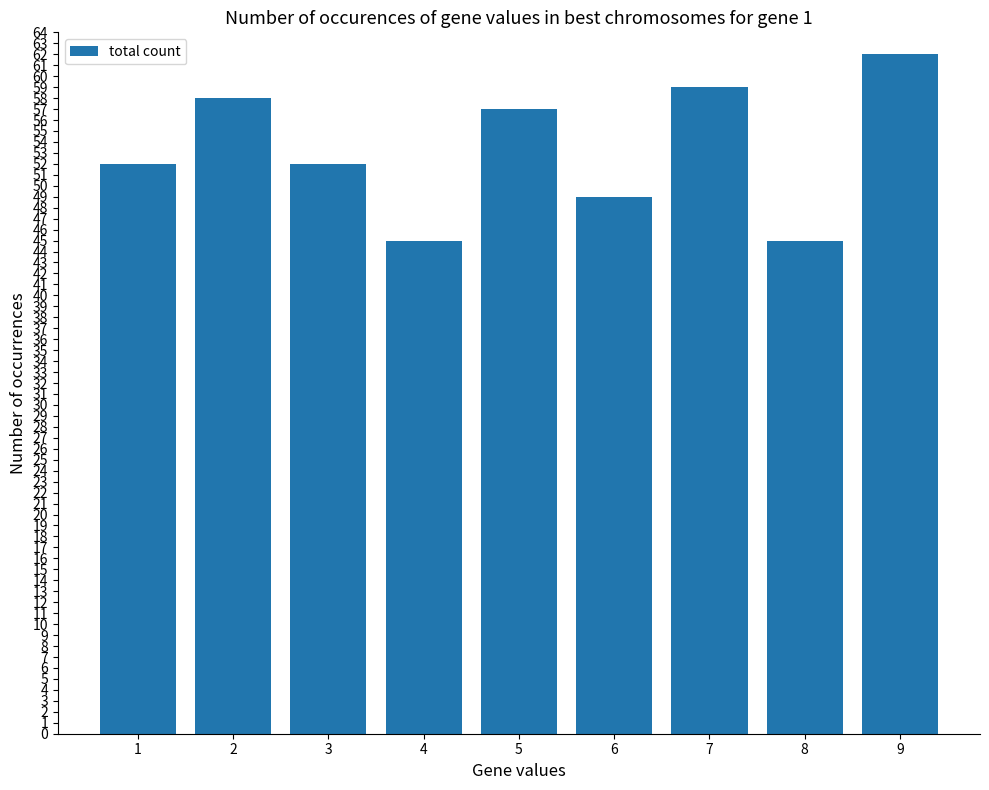

What is the ratio of the value at 3 to the value at 5?

0.9